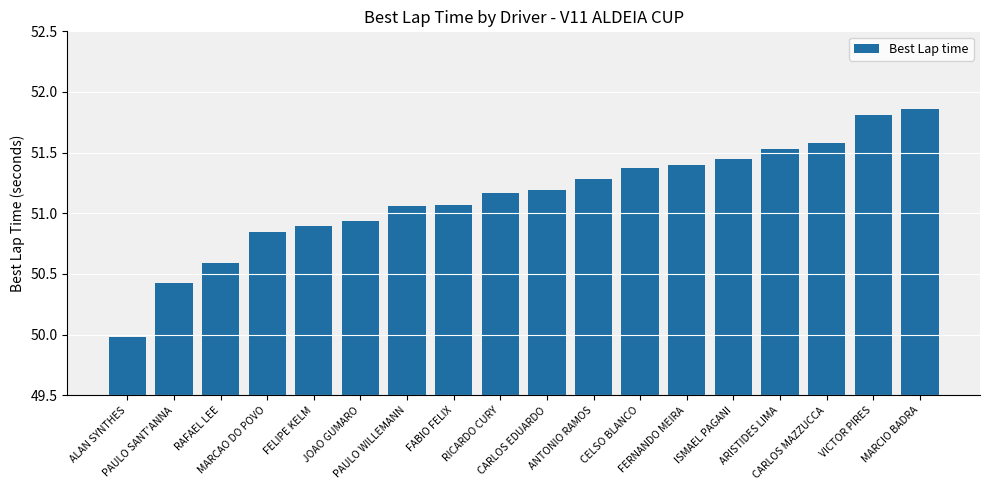

How many distinct data groups are displayed?

1